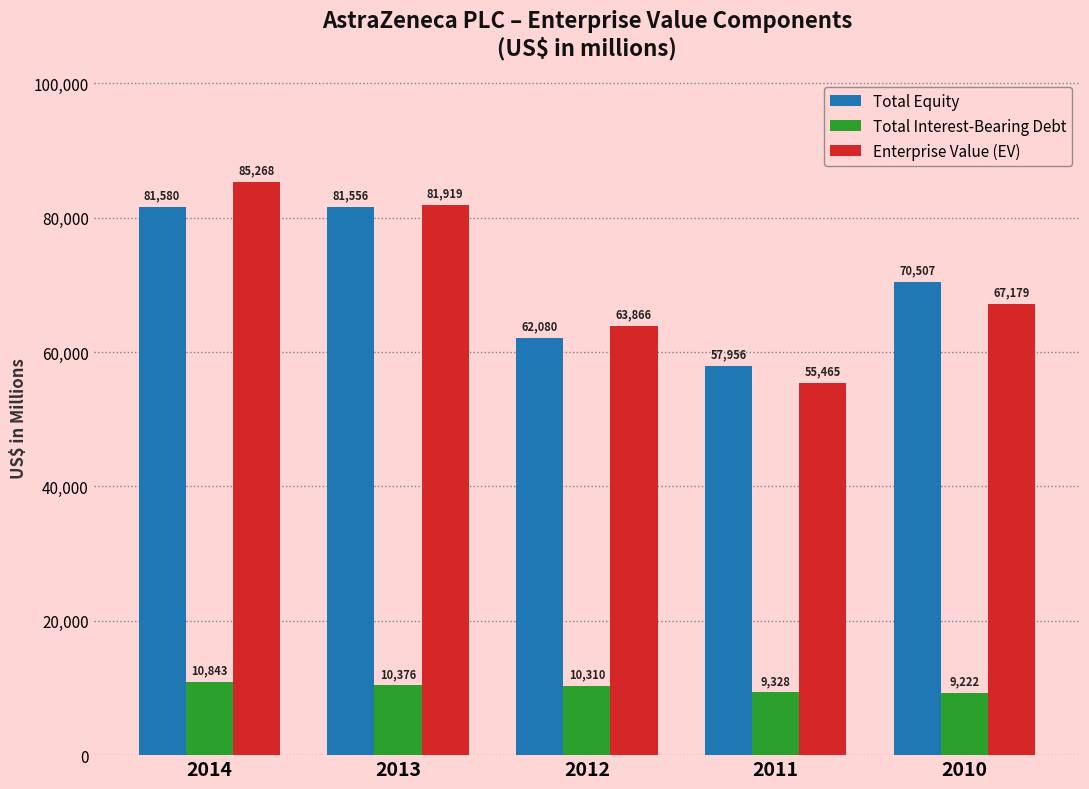

What is the sum of all Enterprise Value (EV) values?

353697